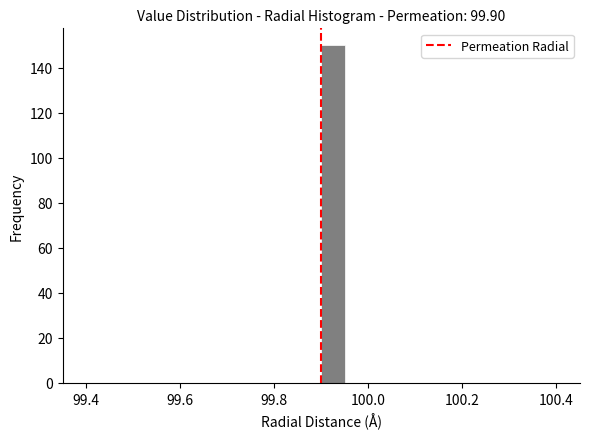

Read against the x-axis, roughly where is the centre of the tallest bar?

99.92